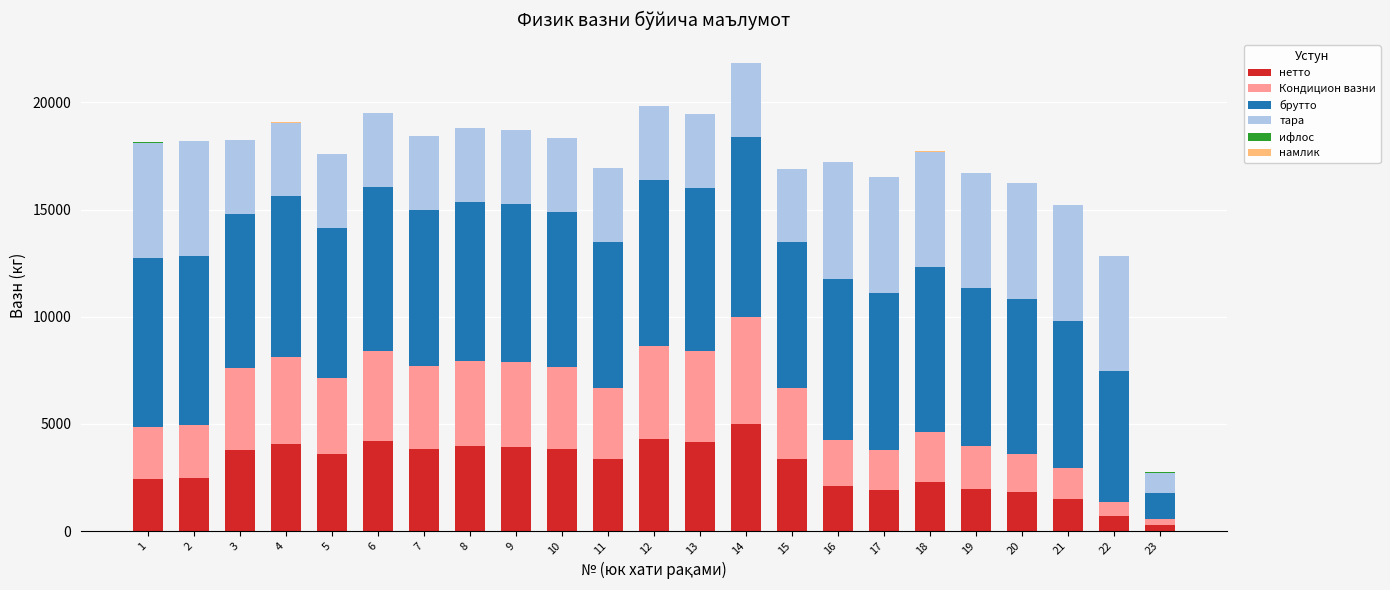

What is the highest value of the нетто series?

4970